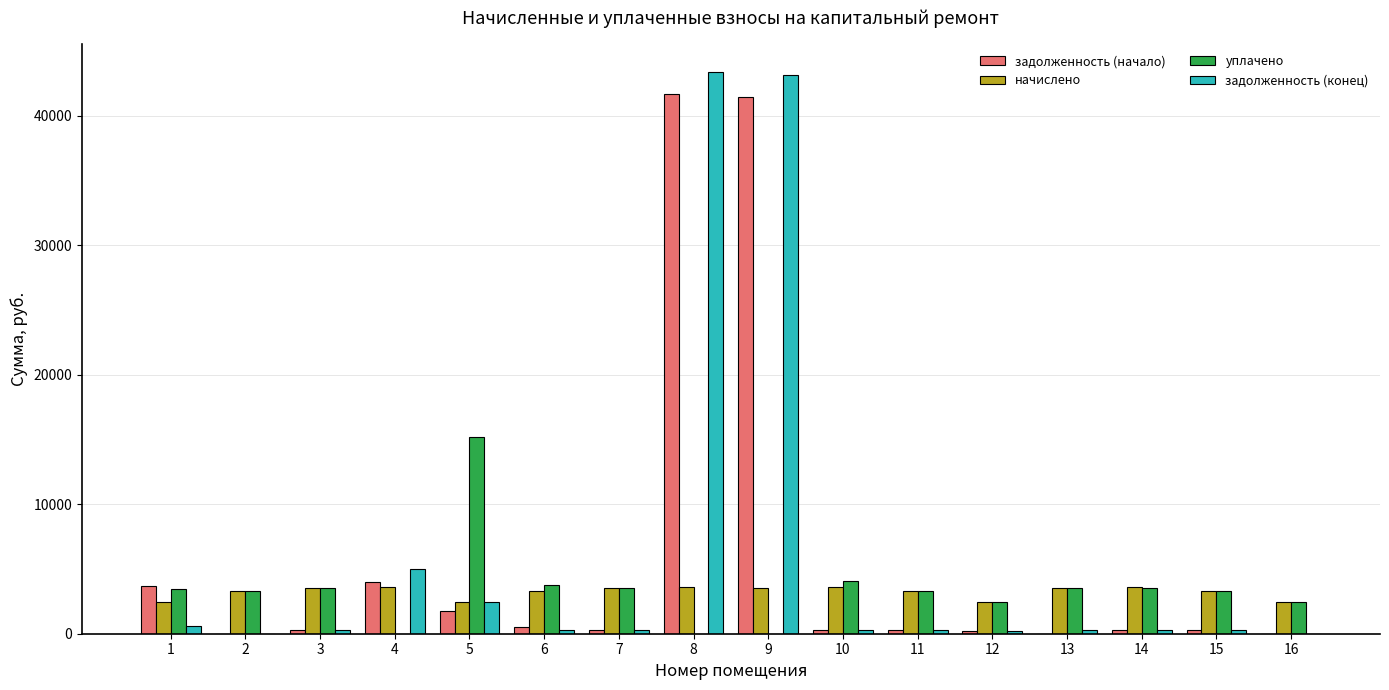

What is the total value across all series at 2?

6665.3